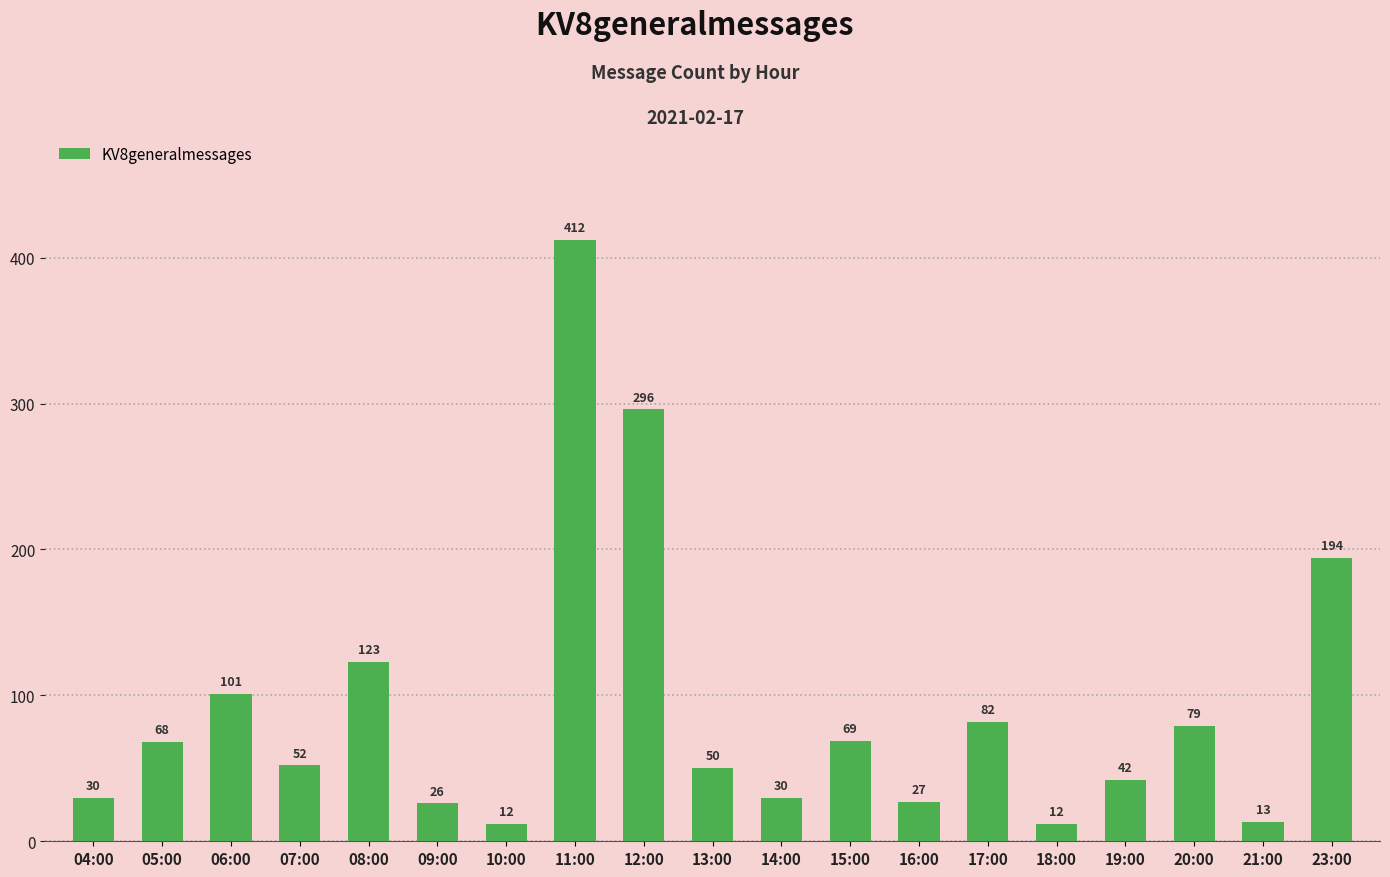

At which label does the data first exceed 52?

05:00